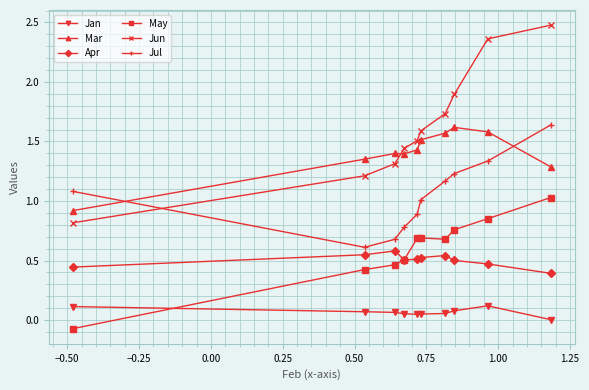

True or false: Jun has more than 0 interior local peaks.

False